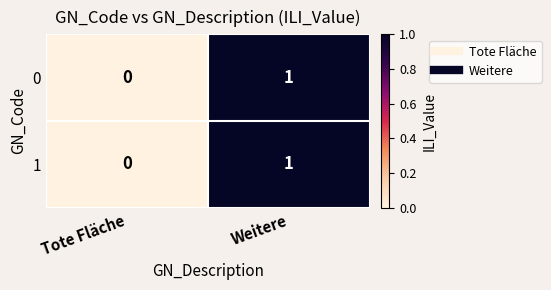

Where is 0 nearest to the value 0?

Tote Fläche